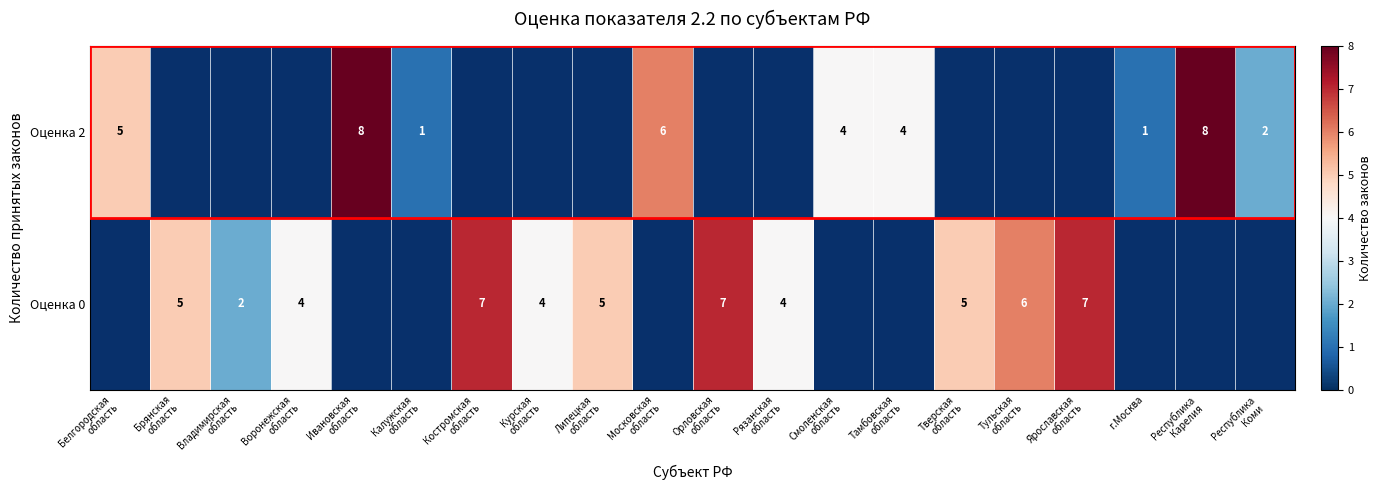

Which series has the largest range (max minus min)?

row_0